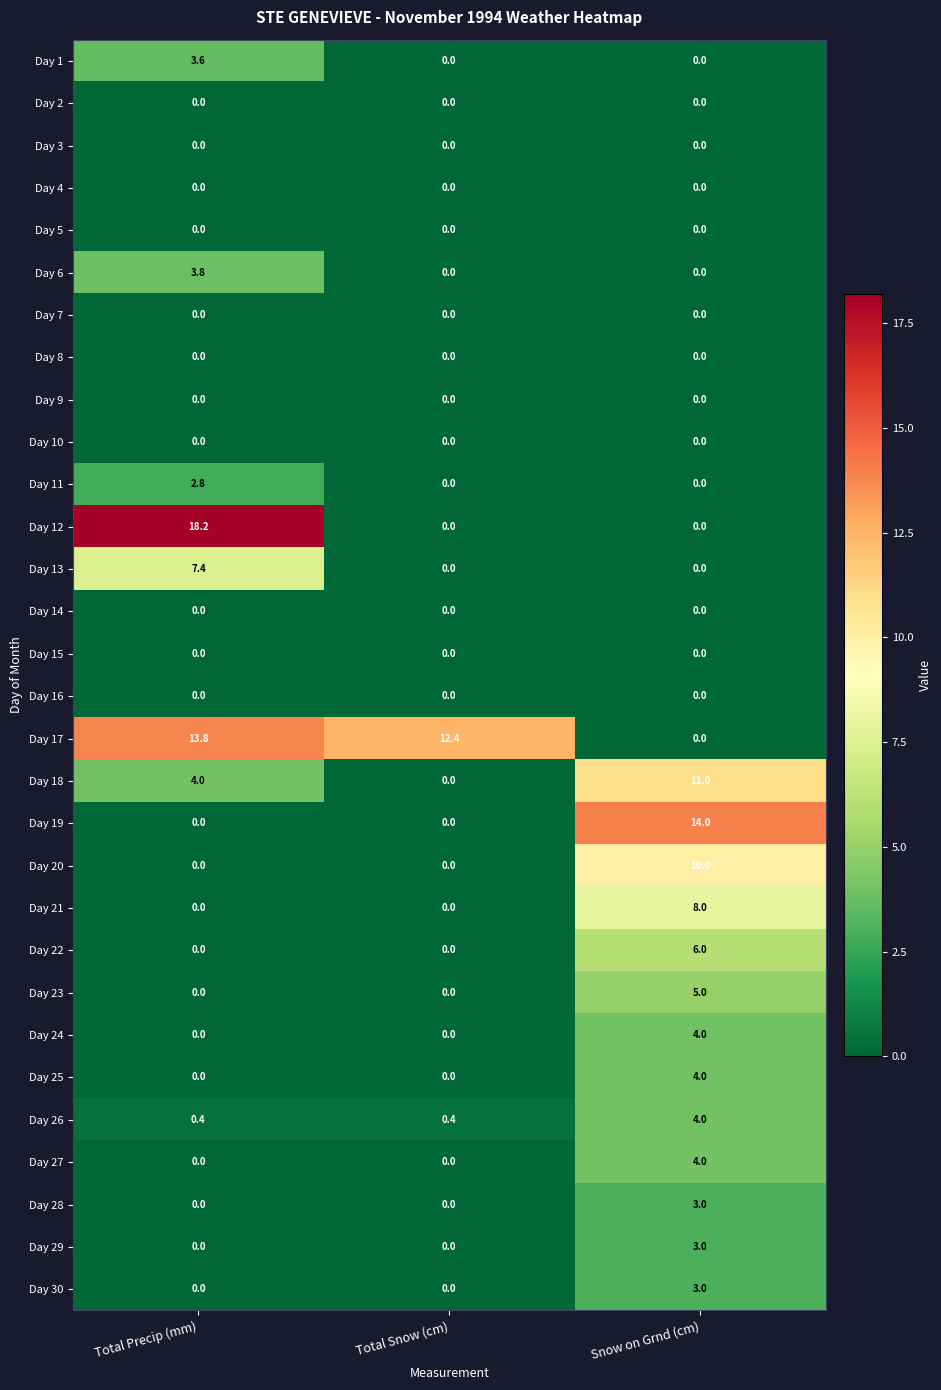

At which category is the sum across all series the highest?

Snow on Grnd (cm)